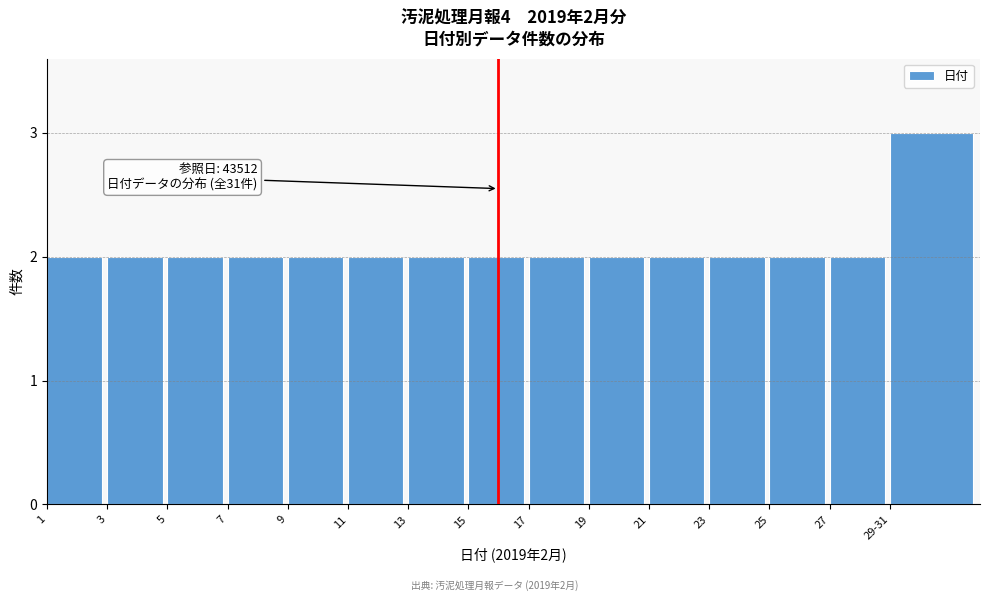

Reading left to right, extract all data points from this chart.

2	2	2	2	2	2	2	2	2	2	2	2	2	2	3